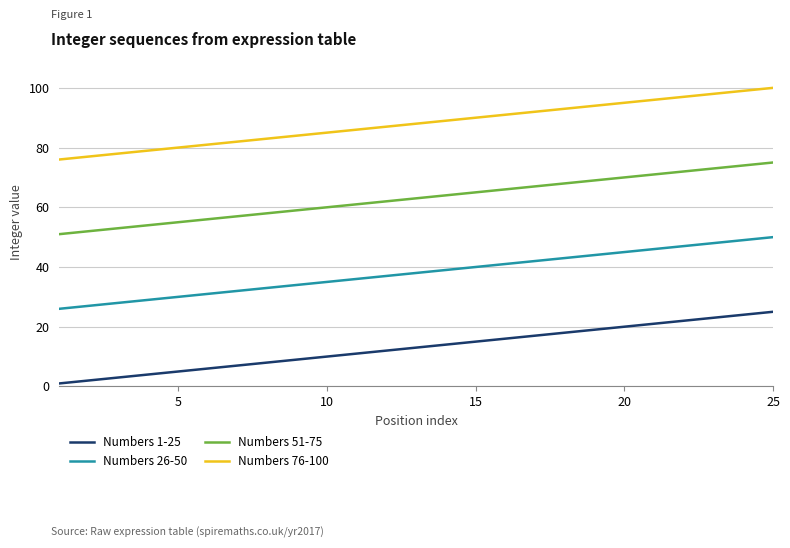

Reading left to right, transcribe all the data shown in this chart.

Numbers 1-25: 1	2	3	4	5	6	7	8	9	10	11	12	13	14	15	16	17	18	19	20	21	22	23	24	25
Numbers 26-50: 26	27	28	29	30	31	32	33	34	35	36	37	38	39	40	41	42	43	44	45	46	47	48	49	50
Numbers 51-75: 51	52	53	54	55	56	57	58	59	60	61	62	63	64	65	66	67	68	69	70	71	72	73	74	75
Numbers 76-100: 76	77	78	79	80	81	82	83	84	85	86	87	88	89	90	91	92	93	94	95	96	97	98	99	100